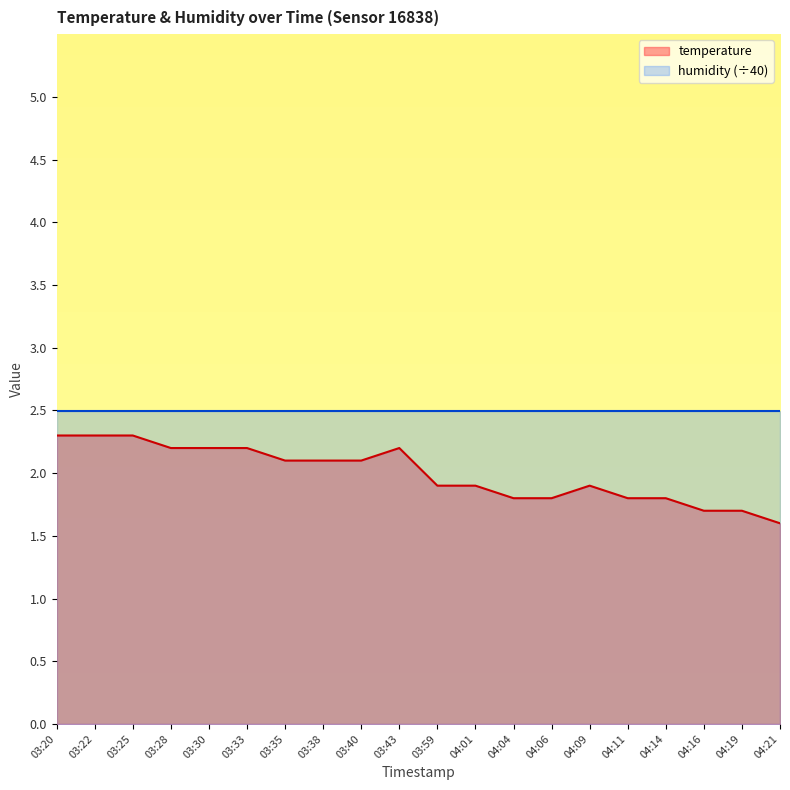

List the labels in order of value, smallest first.

04:21, 04:16, 04:19, 04:04, 04:06, 04:11, 04:14, 03:59, 04:01, 04:09, 03:35, 03:38, 03:40, 03:28, 03:30, 03:33, 03:43, 03:20, 03:22, 03:25